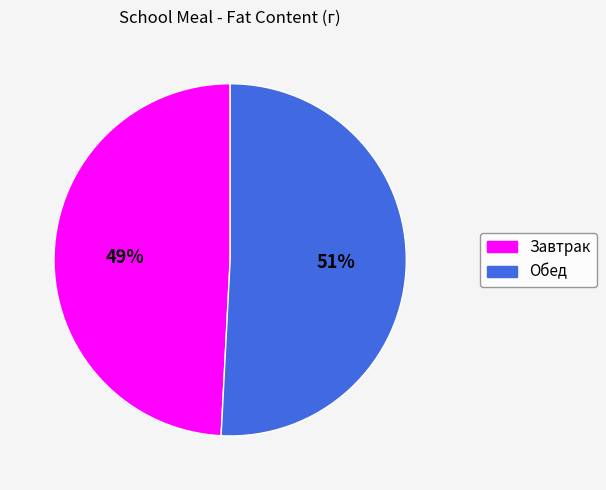

Is there a majority slice in this chart?

Yes